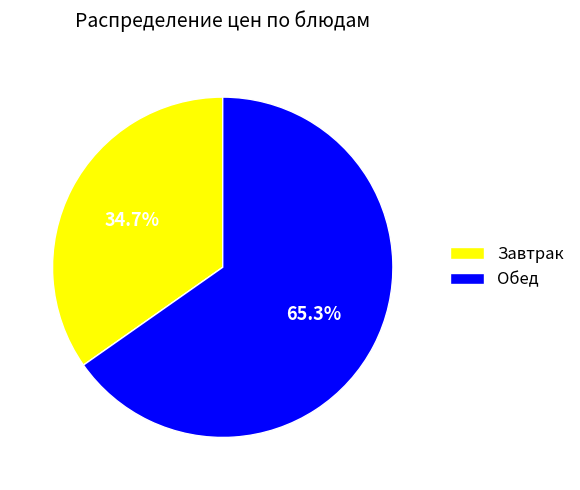

Which category has the smallest portion of the pie?

Завтрак